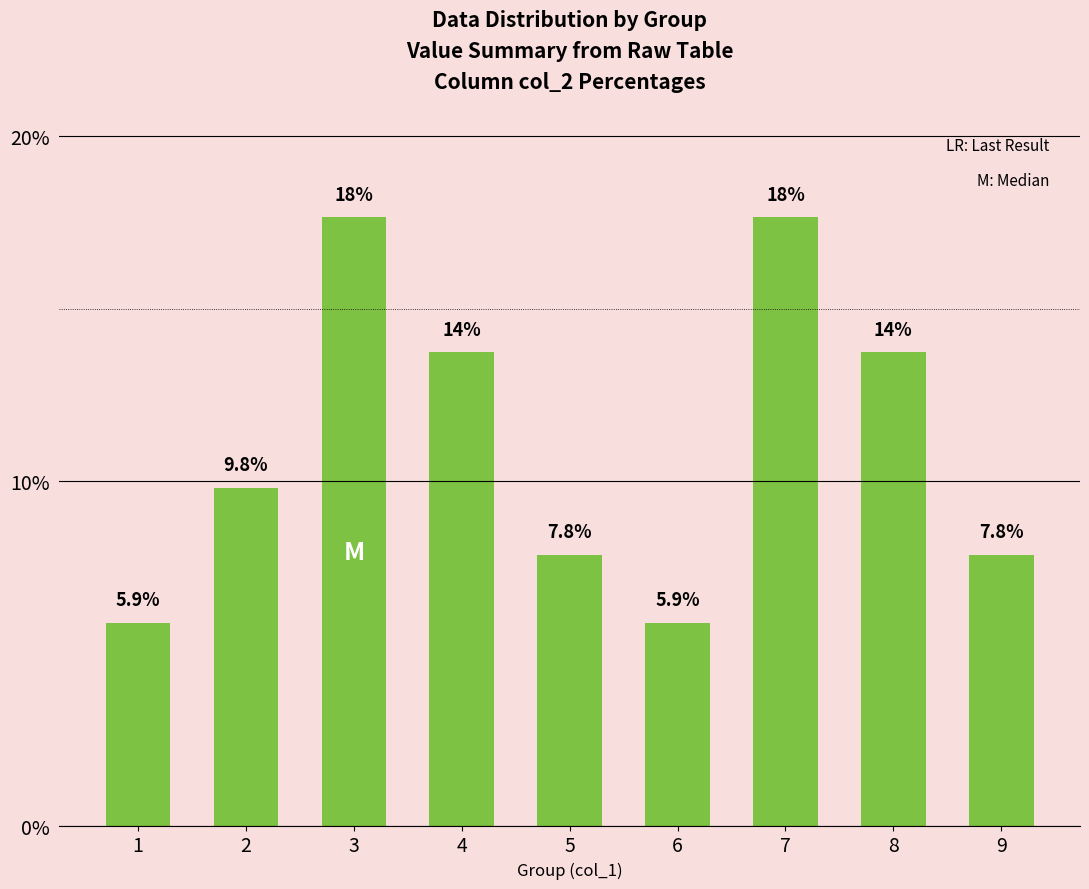

Read the value at 8.

13.7